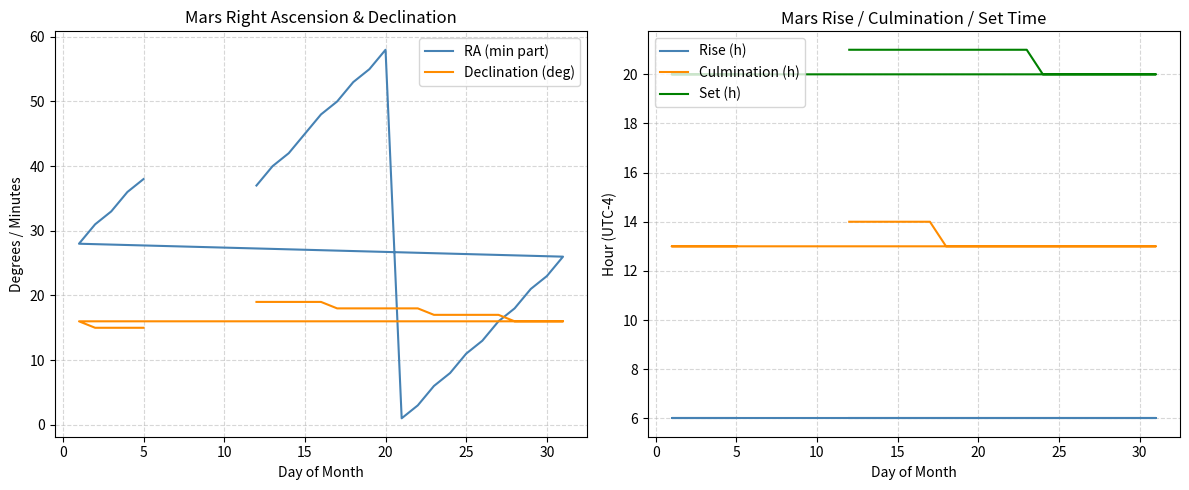

True or false: Set (h) and Declination (deg) cross at least once.

False